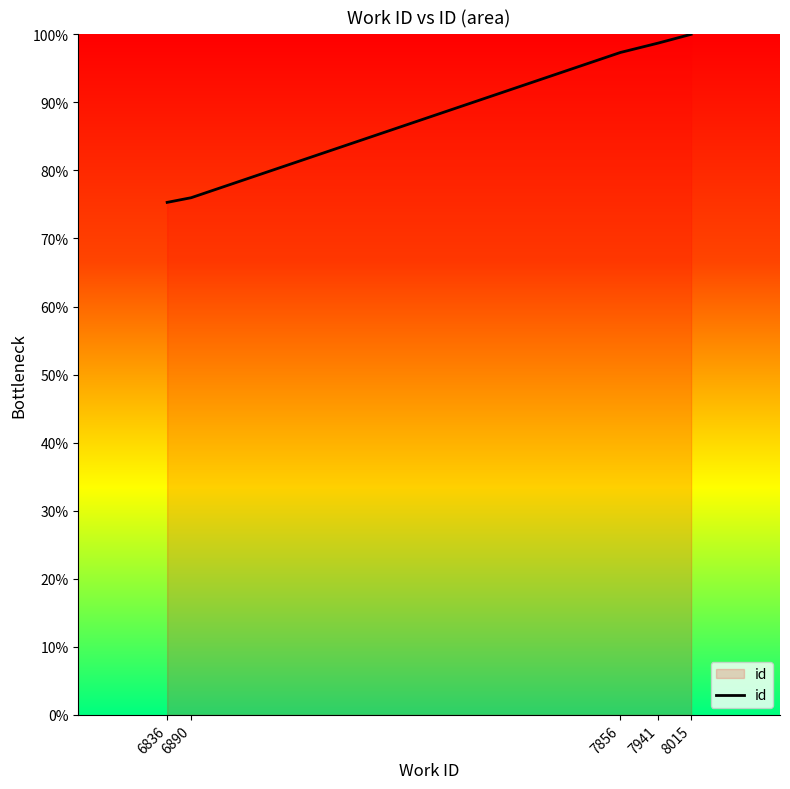

What is the smallest value displayed?

75.3